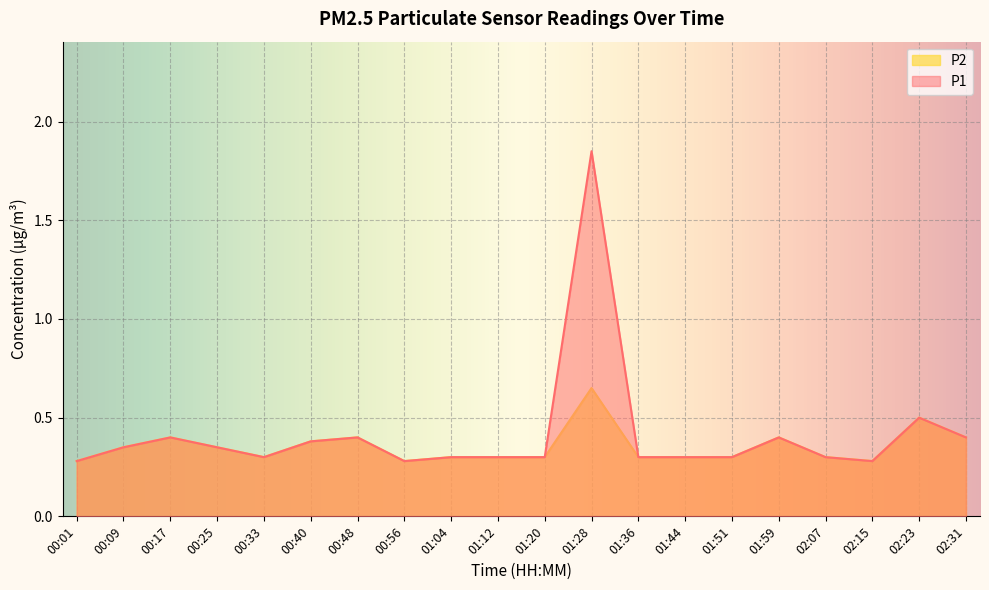

How many P2 values are between 0 and 1?

20